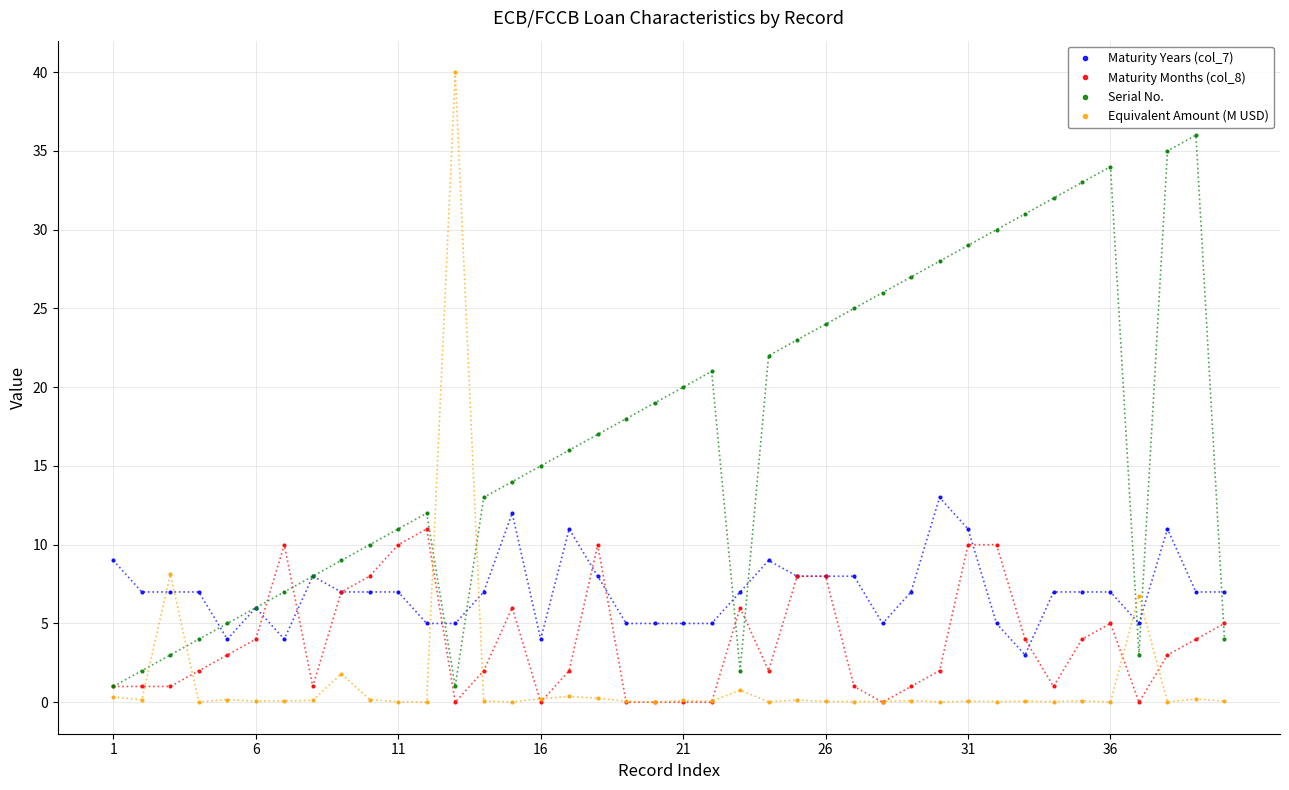

How many data points in Serial No. are less than 17?

20